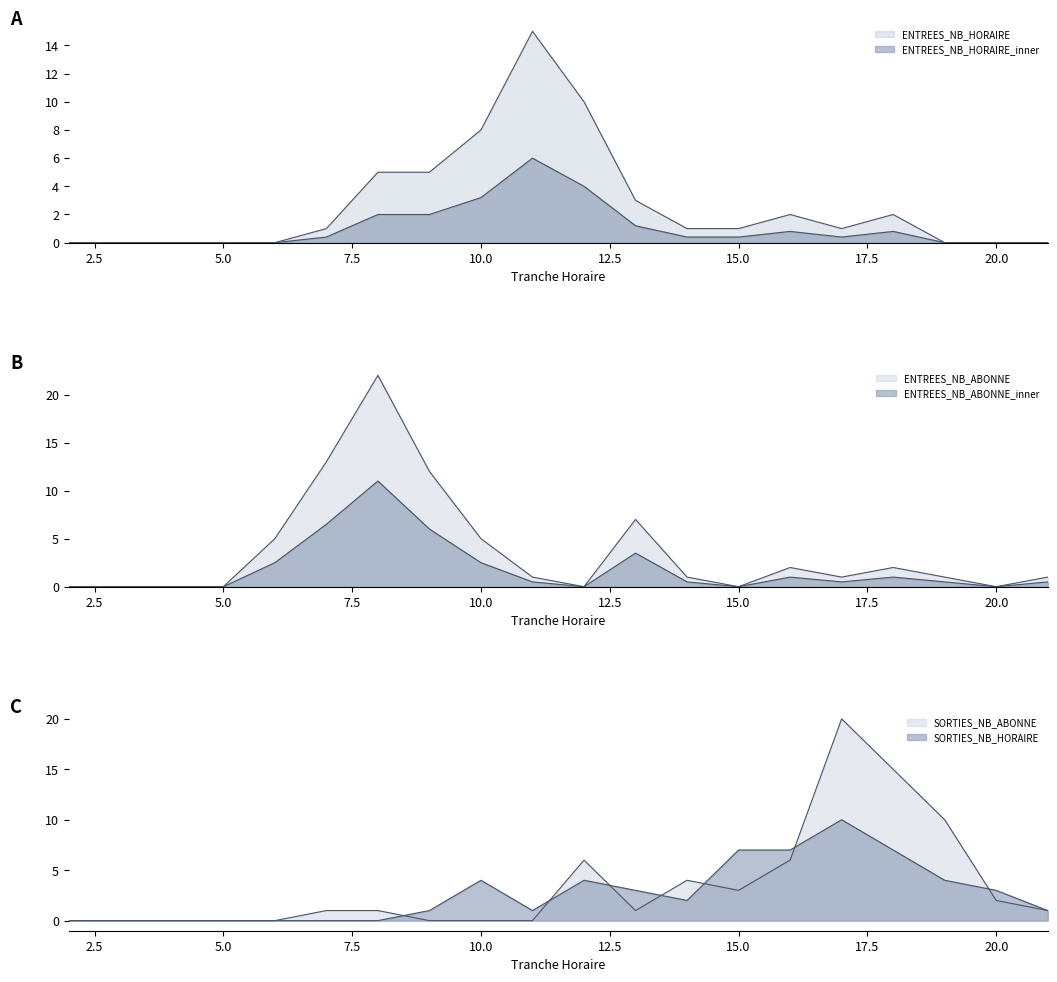

What is the difference between the maximum and second lowest values in the ENTREES_NB_ABONNE series?

22